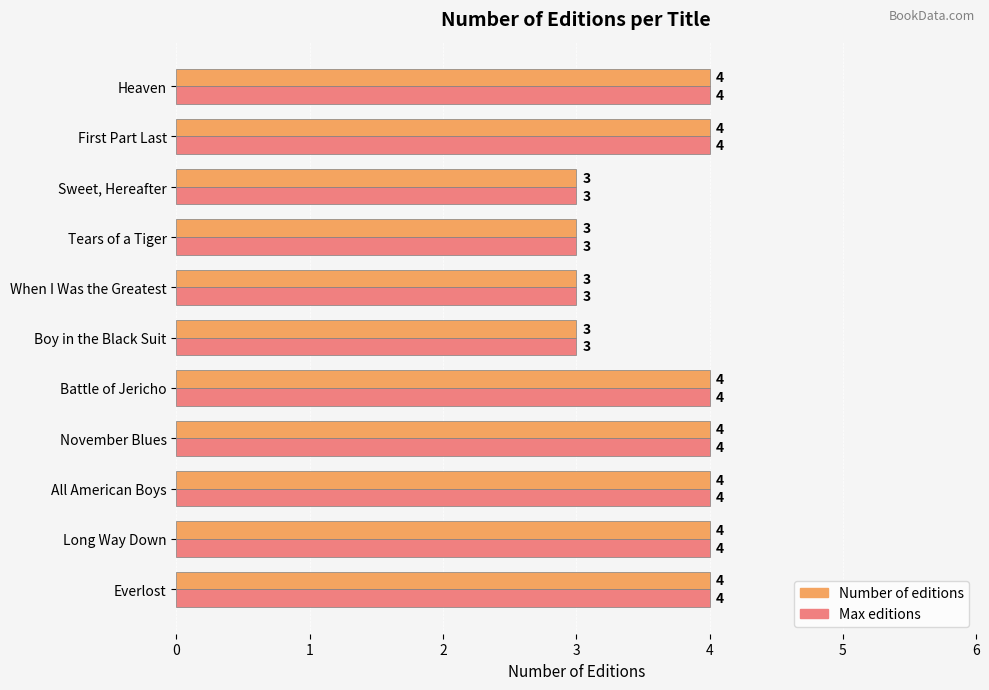

Is it true that Max editions equals 4 at All American Boys?

True